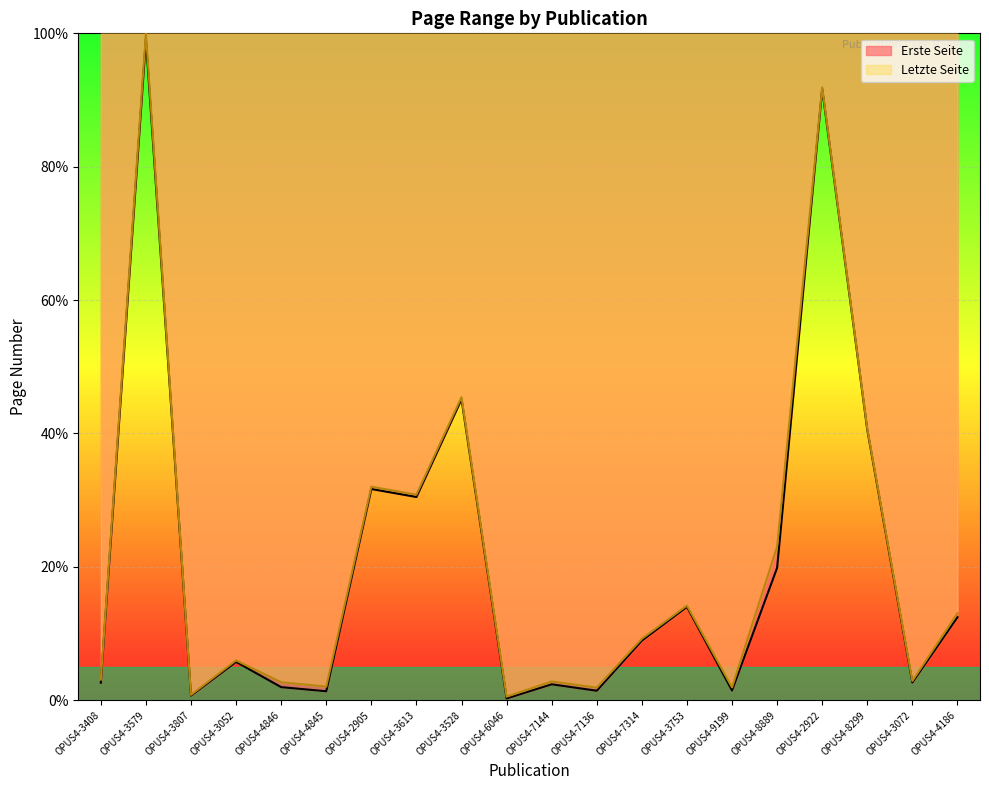

How many data points does each series have?

20